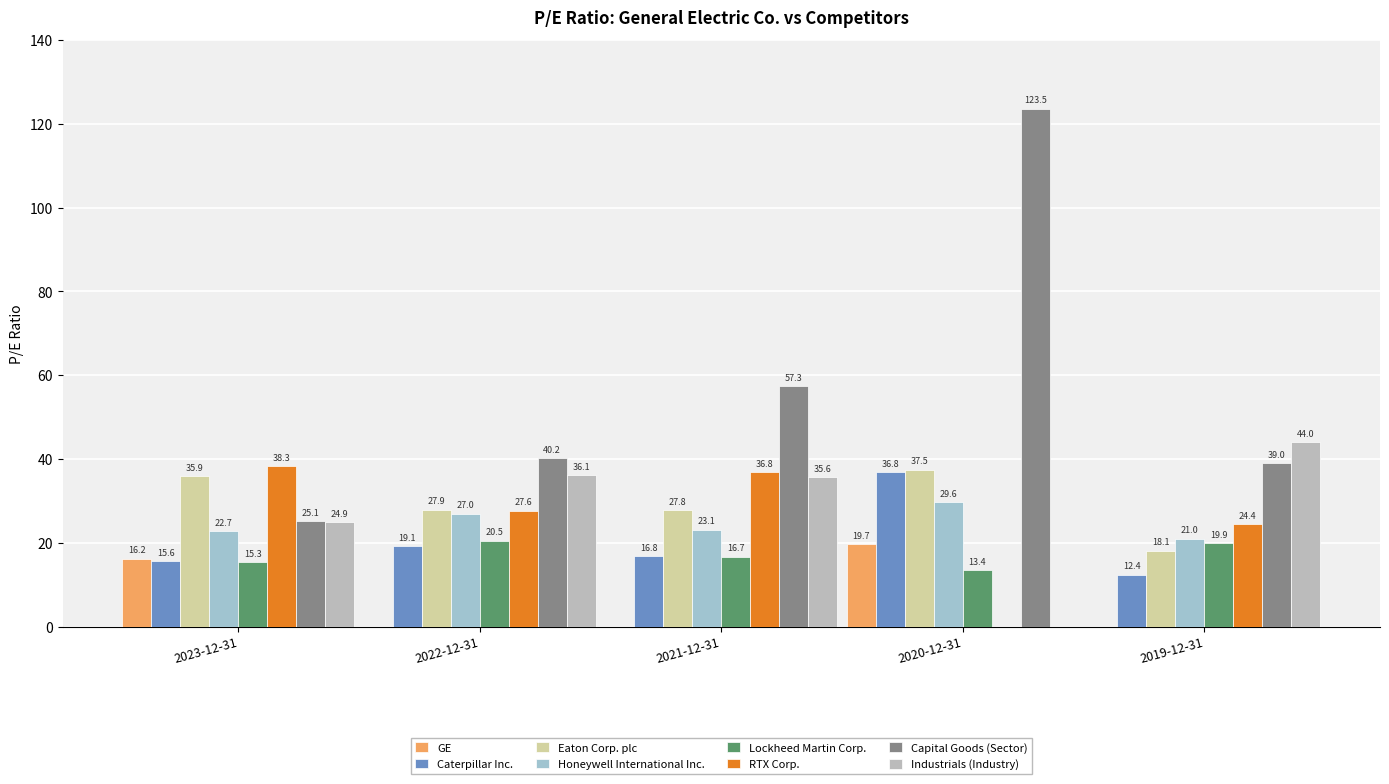

How many groups of bars are there?

5